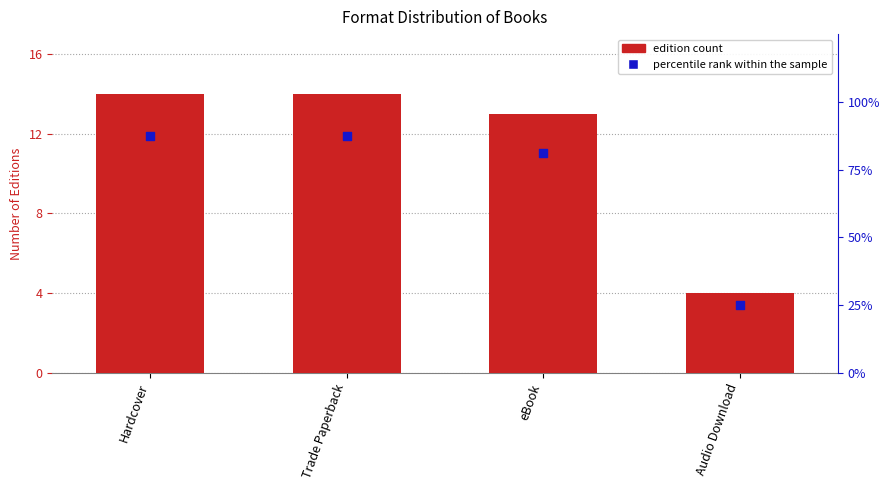

At which category is the sum across all series the highest?

Hardcover